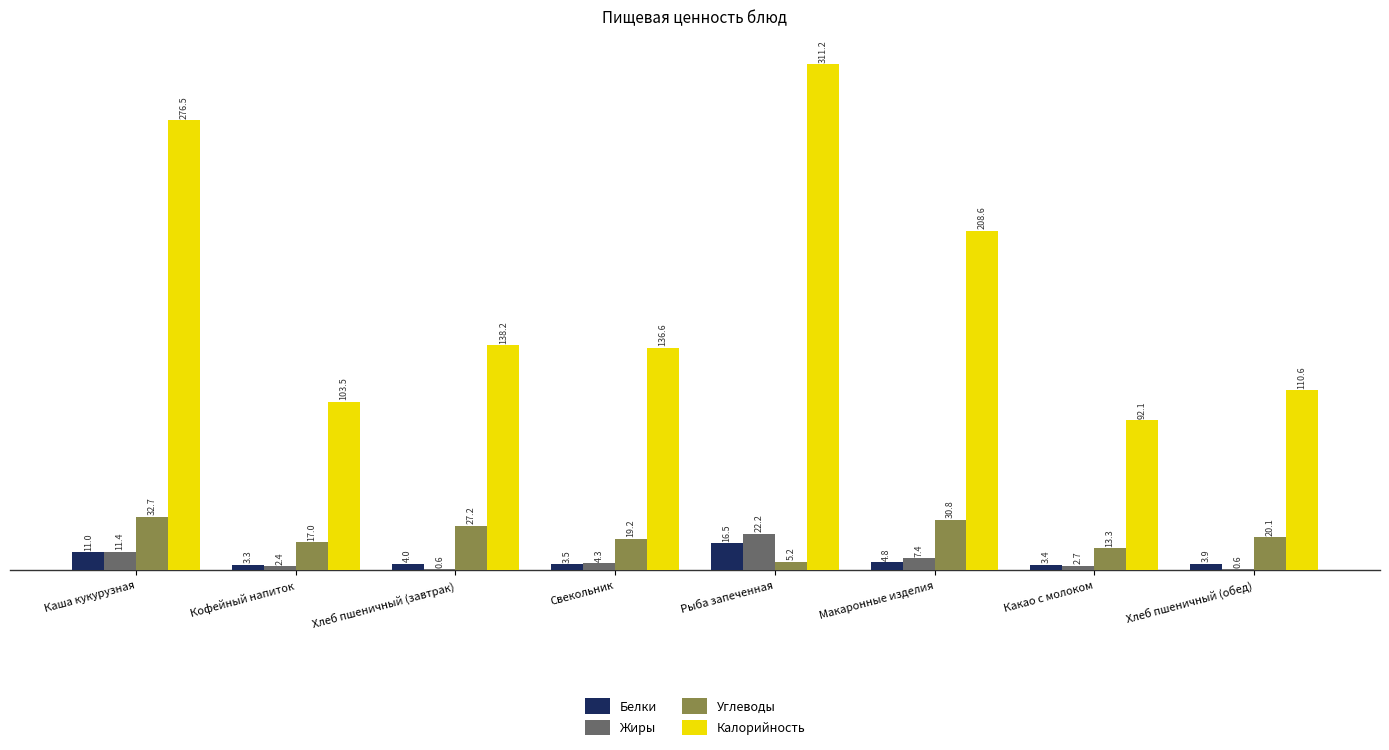

Are the bars grouped side by side (vs. stacked)?

Yes